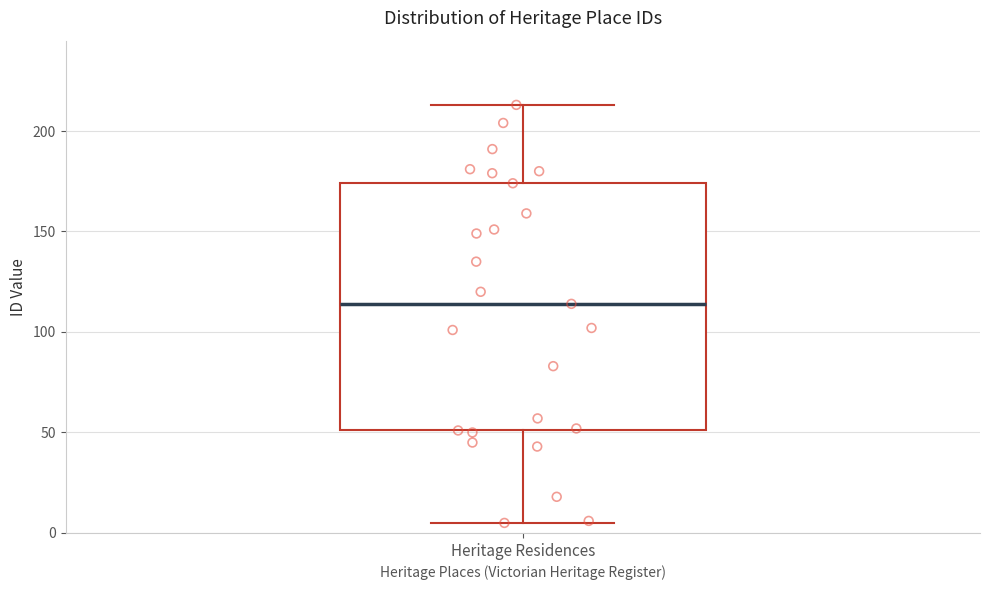

Where does the upper whisker of the box for Heritage Residences end on the y-axis? The values are not printed on the chart, so give them approximately, as read against the axis.

215